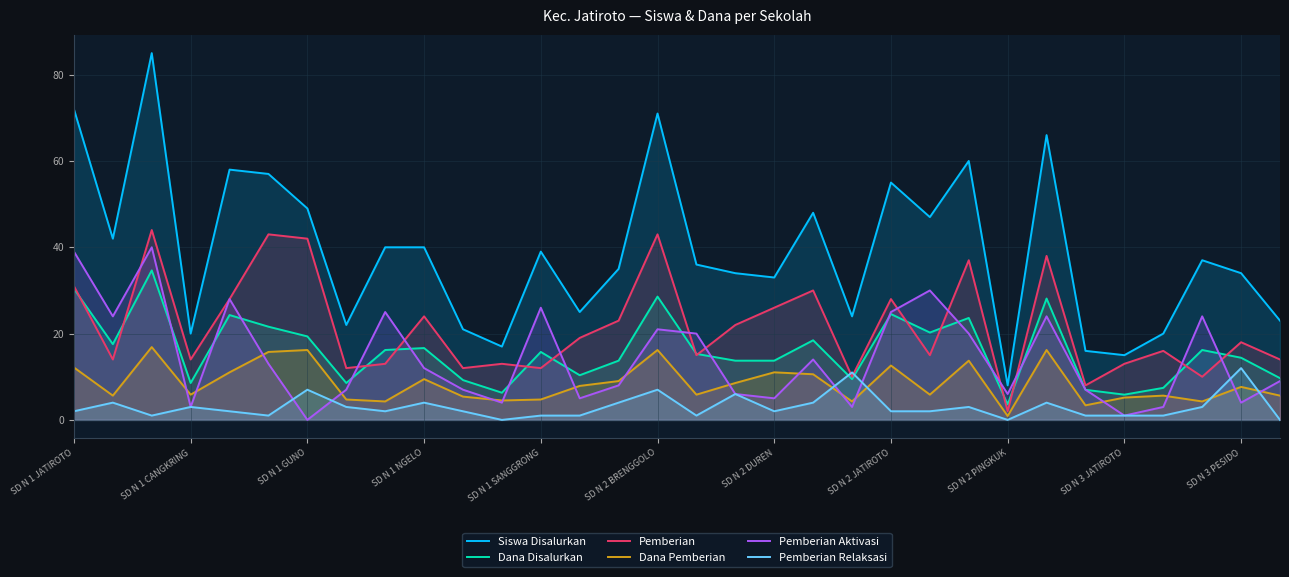

Which category has the highest value in the Pemberian Relaksasi series?

SD N 3 PESIDO